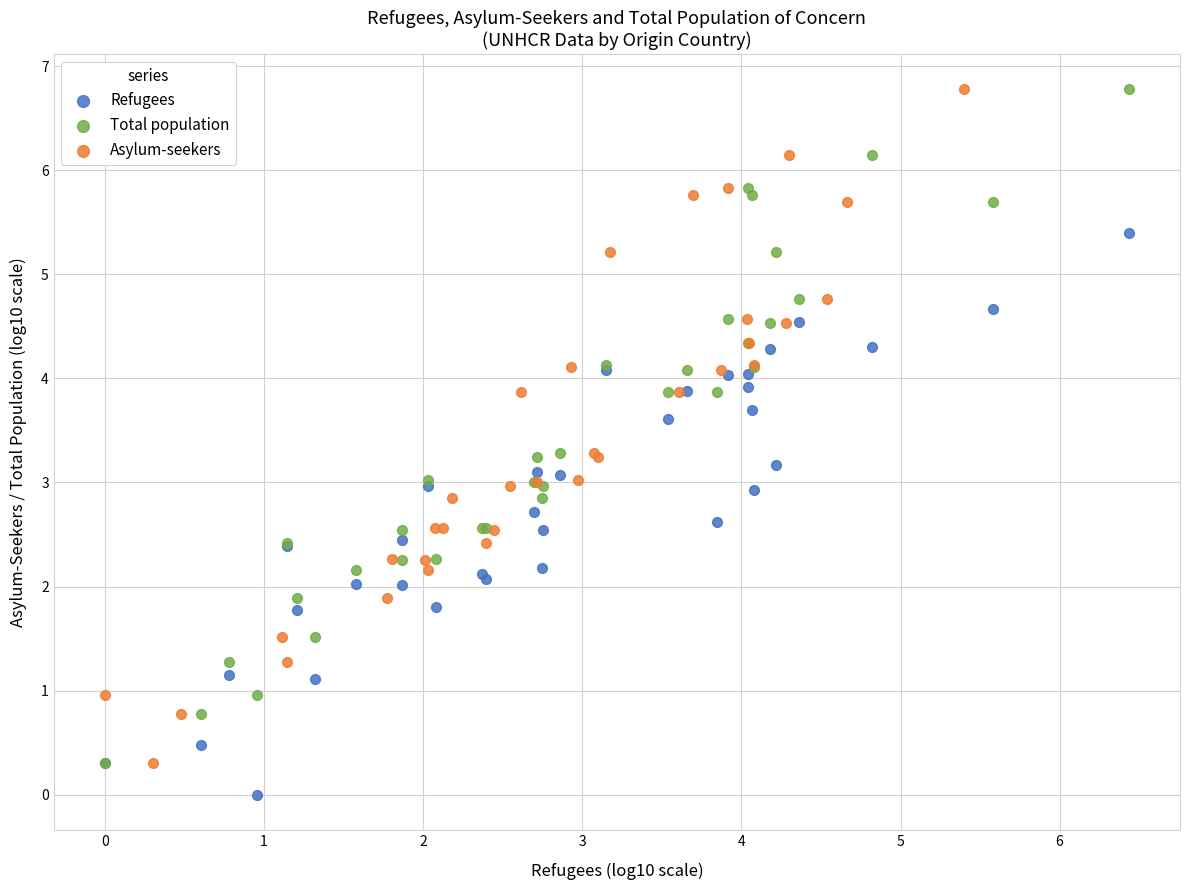

Which series reaches the minimum Y coordinate?

Refugees